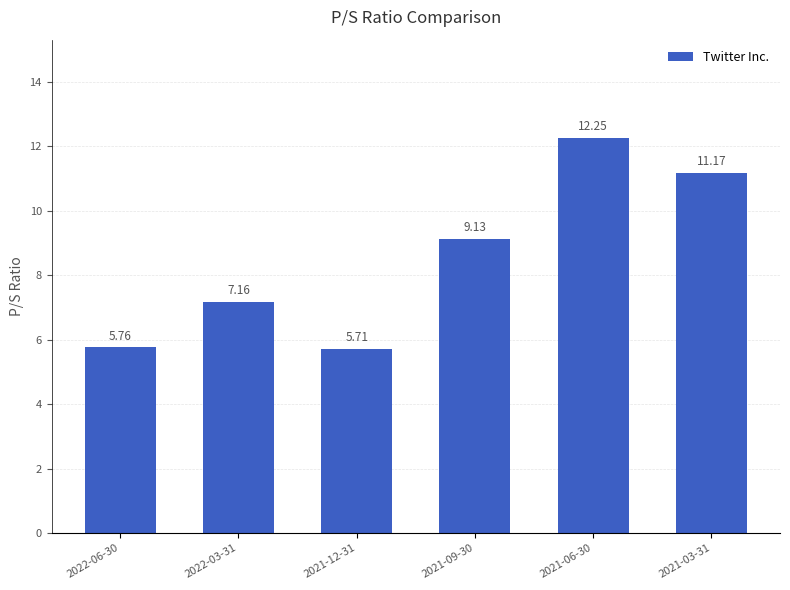

Which has a higher value, 2021-06-30 or 2022-03-31?

2021-06-30